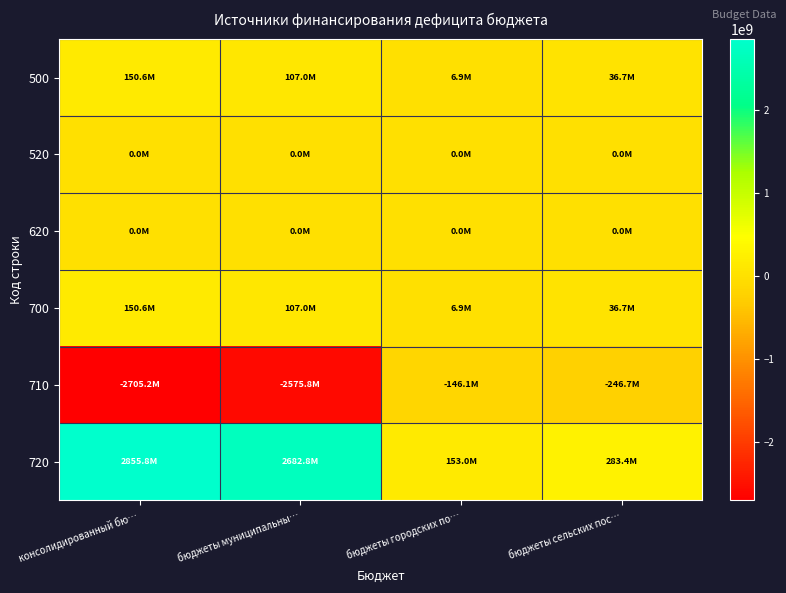

Reading left to right, list all the values displayed in this chart.

500: консолидированный бю…=150596289.9	бюджеты муниципальны…=106981046.8	бюджеты городских по…=6888906.9	бюджеты сельских пос…=36726336.2
520: консолидированный бю…=0.0	бюджеты муниципальны…=0.0	бюджеты городских по…=0.0	бюджеты сельских пос…=0.0
620: консолидированный бю…=0.0	бюджеты муниципальны…=0.0	бюджеты городских по…=0.0	бюджеты сельских пос…=0.0
700: консолидированный бю…=150596289.9	бюджеты муниципальны…=106981046.8	бюджеты городских по…=6888906.9	бюджеты сельских пос…=36726336.2
710: консолидированный бю…=-2705233284.2	бюджеты муниципальны…=-2575821609.5	бюджеты городских по…=-146078005.5	бюджеты сельских пос…=-246670399.5
720: консолидированный бю…=2855829574.1	бюджеты муниципальны…=2682802656.3	бюджеты городских по…=152966912.4	бюджеты сельских пос…=283396735.7